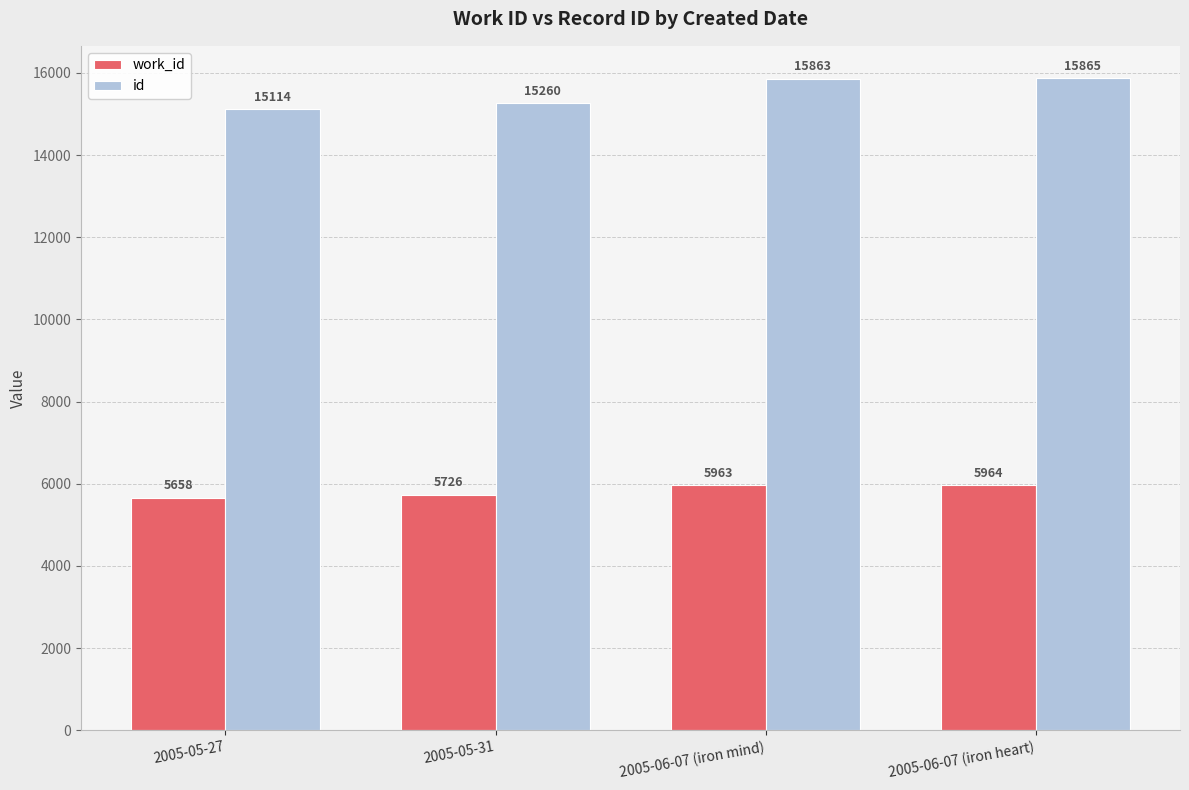

Which label corresponds to the smallest value in the chart?

2005-05-27